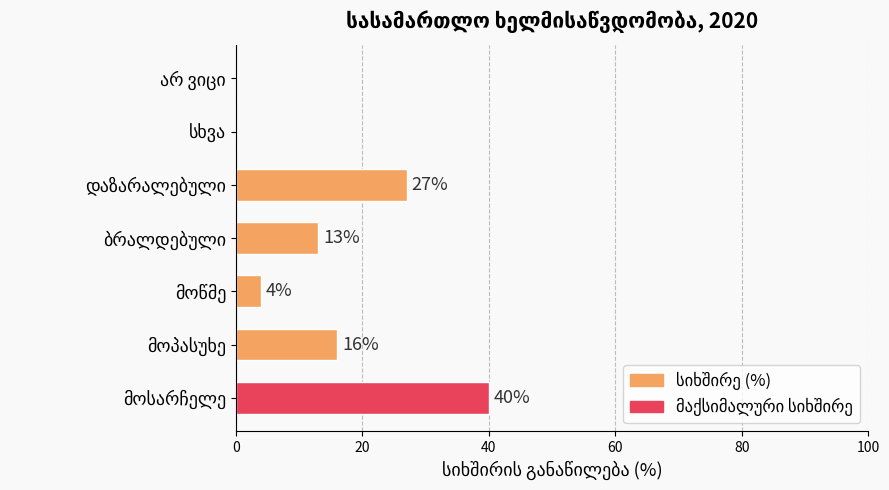

How many values are between 0 and 27?

6